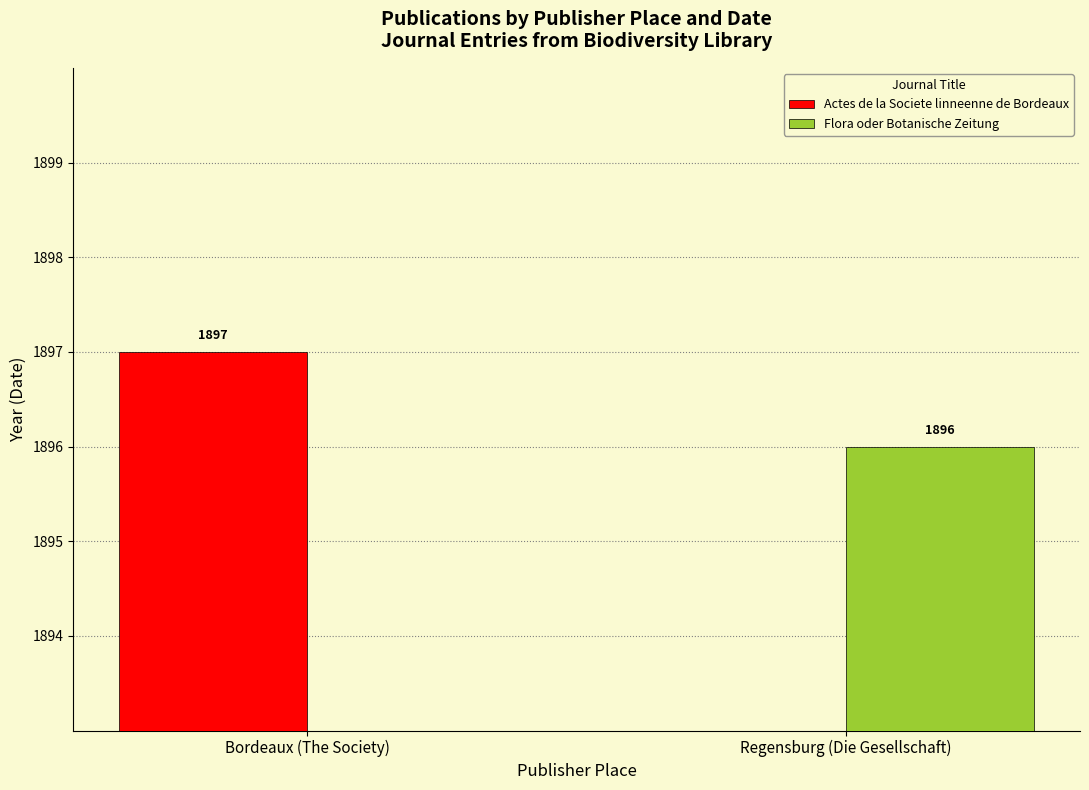

Reading left to right, transcribe all the data shown in this chart.

Actes de la Societe linneenne de Bordeaux: 1897	0
Flora oder Botanische Zeitung: 0	1896